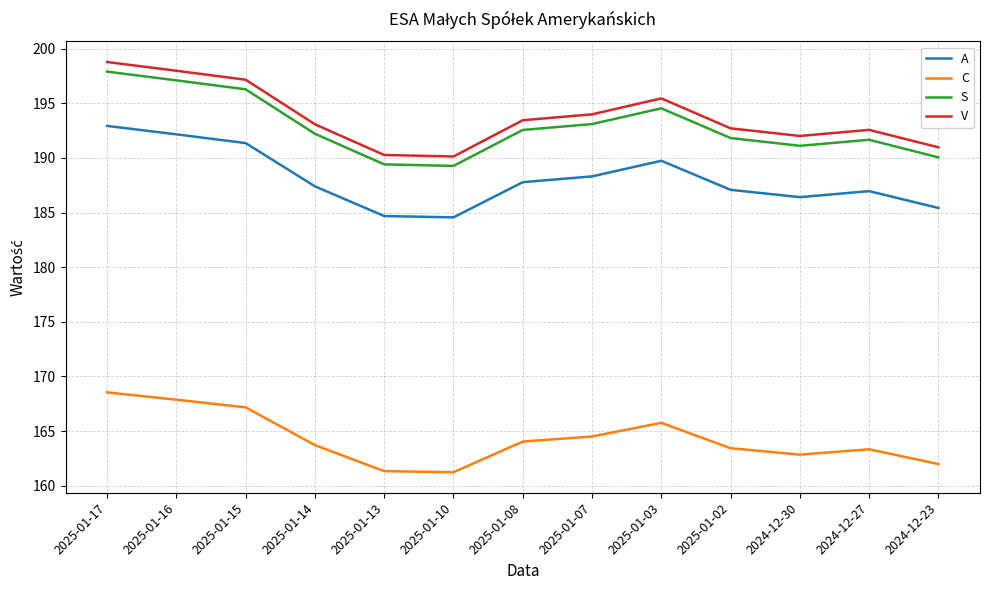

At which label does A first exceed 187?

2025-01-17